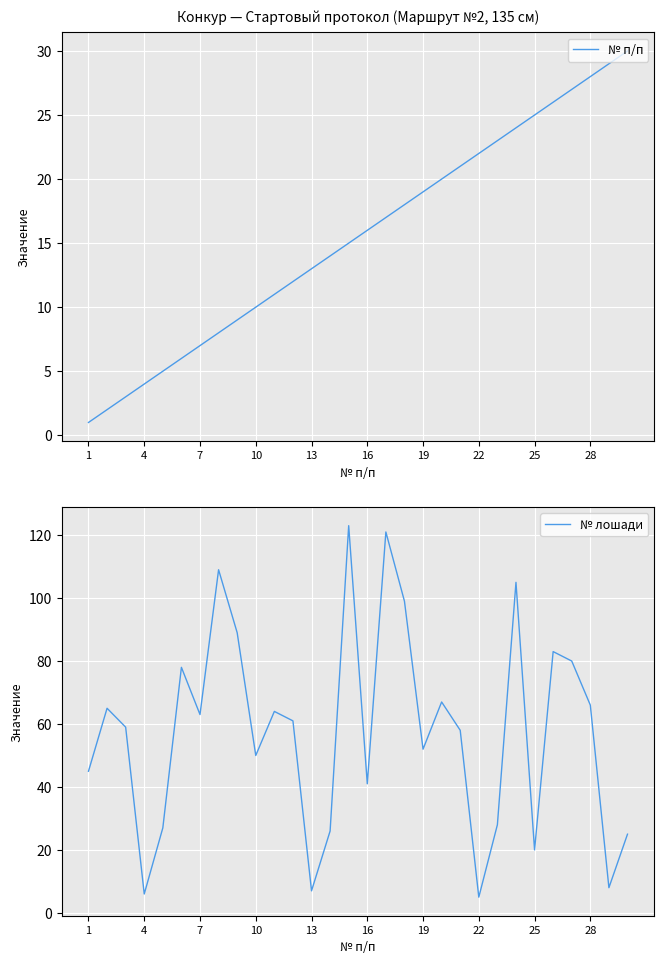

What is the lowest value of the № лошади series?

5